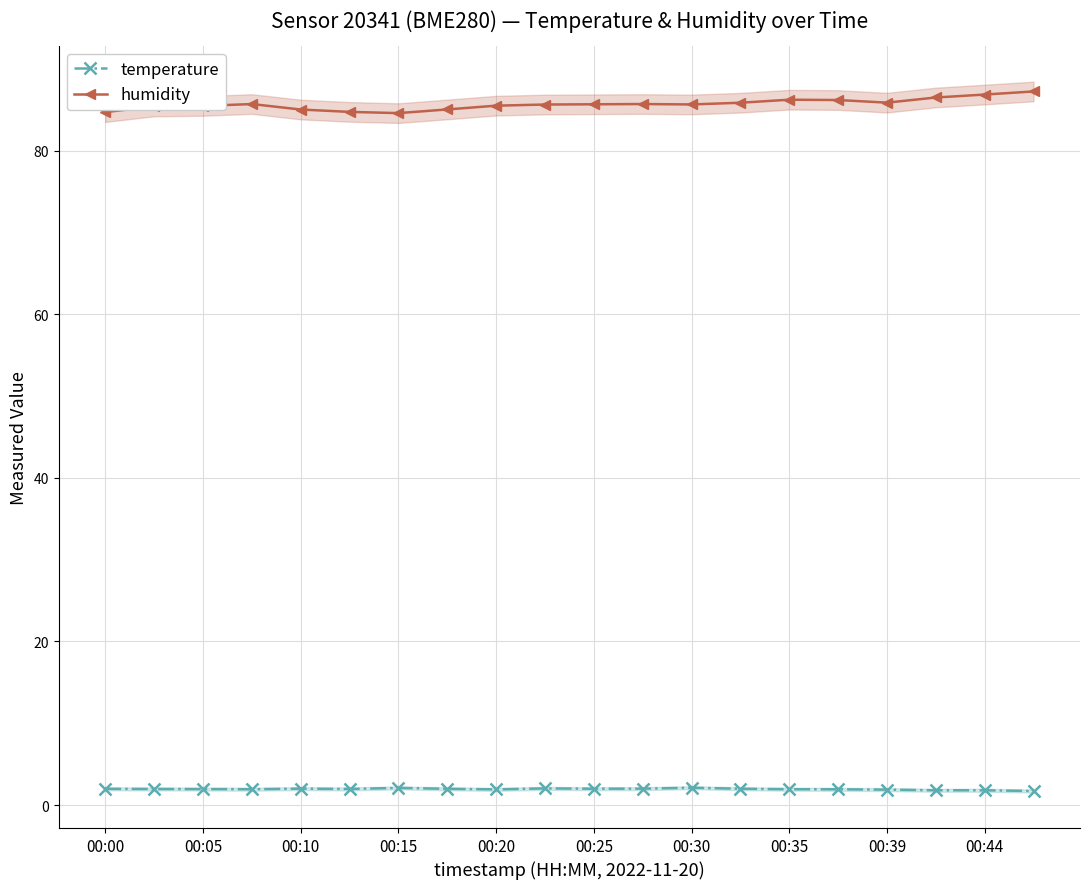

True or false: temperature has a value of 2.0 at 00:10.

True